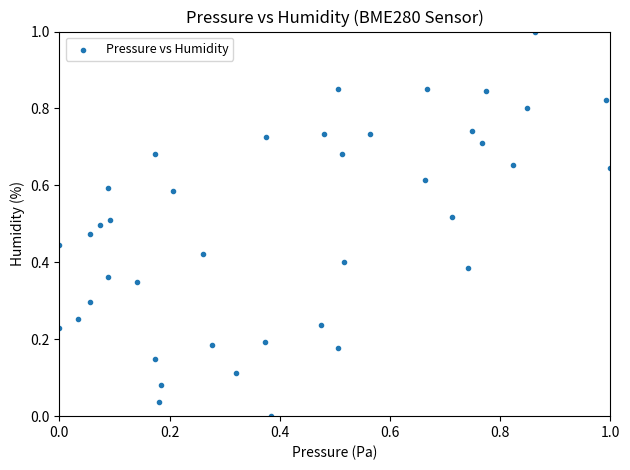

What is the range of Y values (max minus min)?

1.0